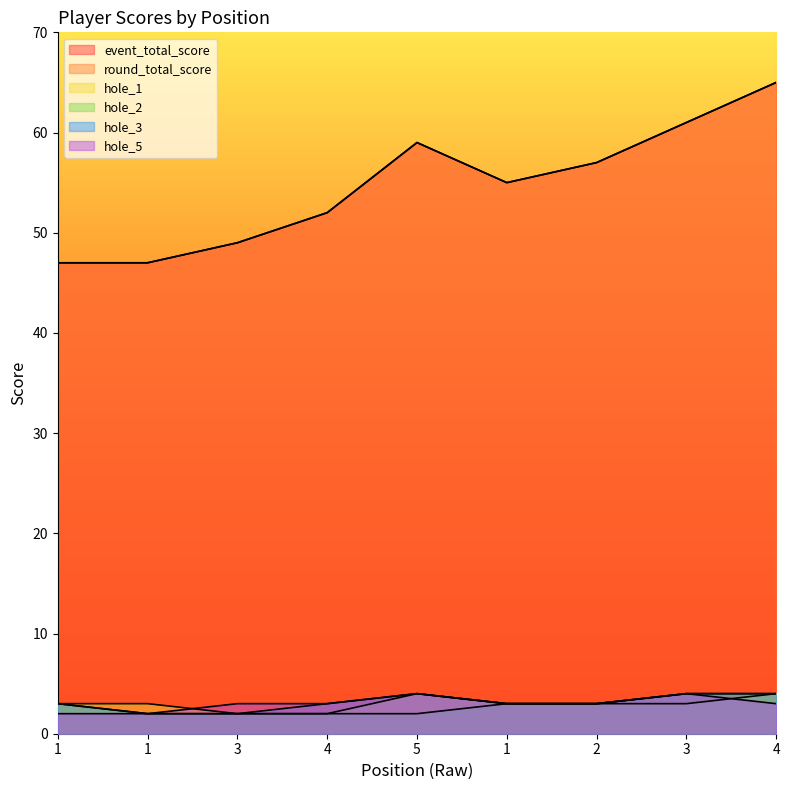

What is the value of the hole_3 point at the 4th from the left?

3